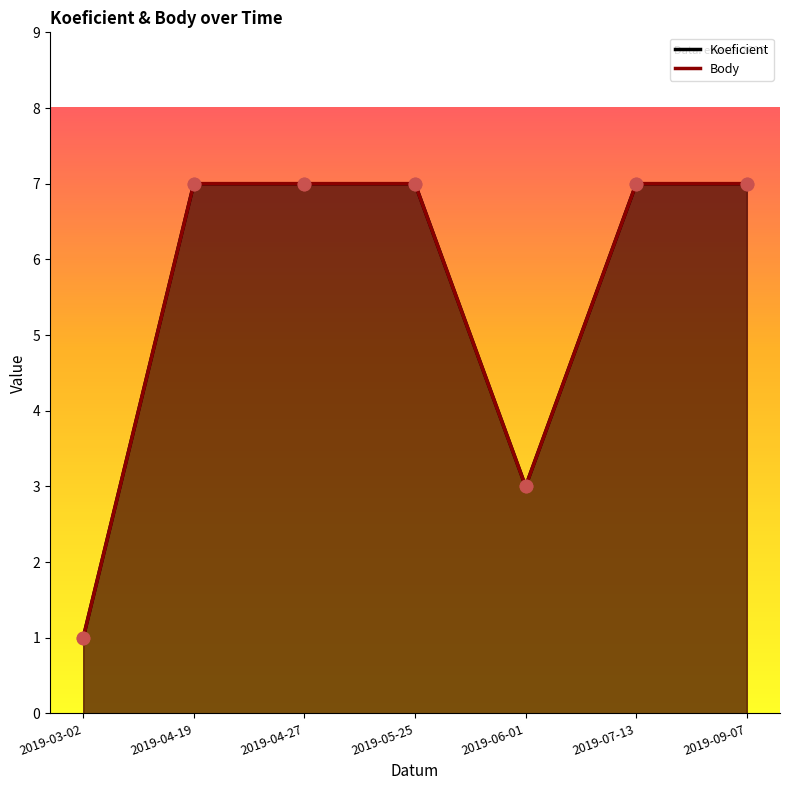

What are all the series names shown in the legend?

Koeficient, Body